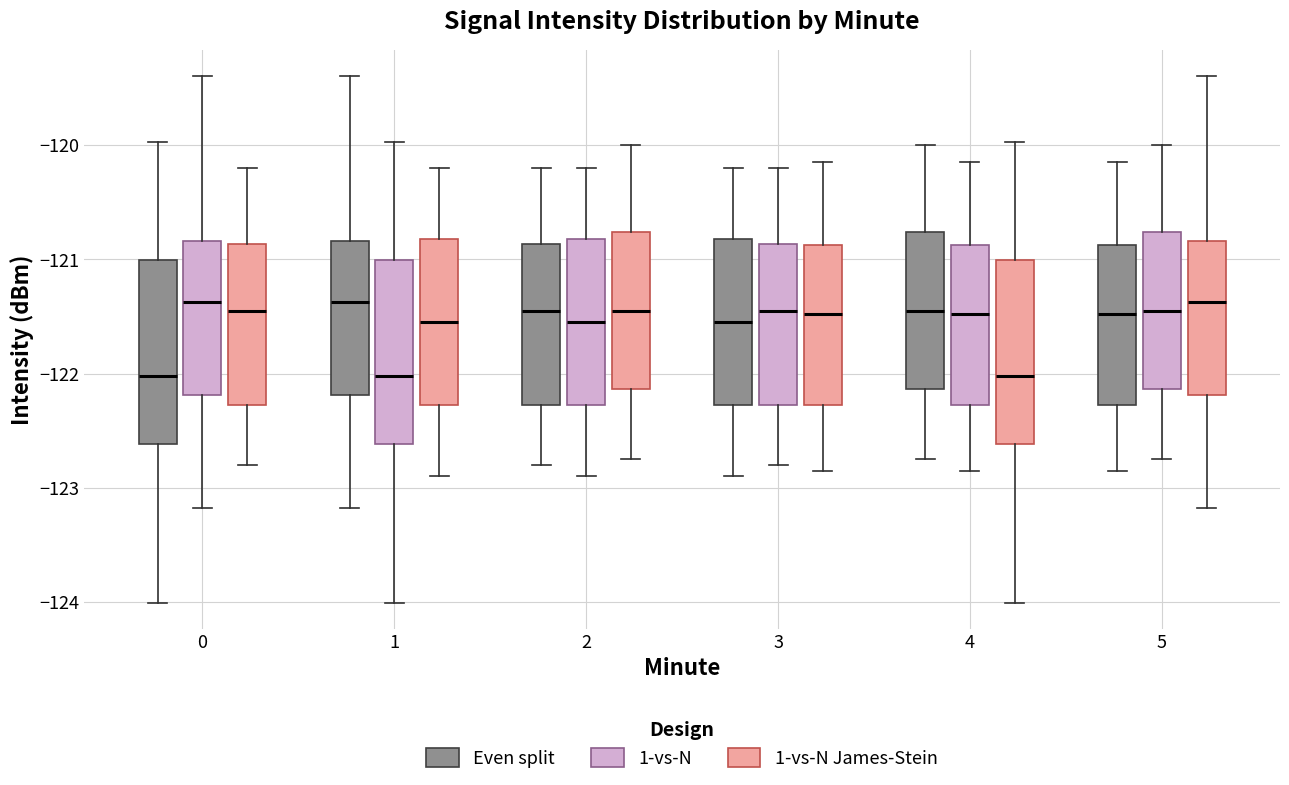

Reading left to right, transcribe this box plot: for each box, give where its median line is, the range the box spans, and where its two whiskers end, as read against the y-axis. The values are not printed on the chart, so give them approximately, as read against the axis.

0 (Even split): median -122.0, box -122.6 to -121.0, whiskers -124.0 to -120.0
0 (1-vs-N): median -121.4, box -122.2 to -120.8, whiskers -123.2 to -119.4
0 (1-vs-N James-Stein): median -121.4, box -122.3 to -120.9, whiskers -122.8 to -120.2
1 (Even split): median -121.4, box -122.2 to -120.8, whiskers -123.2 to -119.4
1 (1-vs-N): median -122.0, box -122.6 to -121.0, whiskers -124.0 to -120.0
1 (1-vs-N James-Stein): median -121.5, box -122.3 to -120.8, whiskers -122.9 to -120.2
2 (Even split): median -121.4, box -122.3 to -120.9, whiskers -122.8 to -120.2
2 (1-vs-N): median -121.5, box -122.3 to -120.8, whiskers -122.9 to -120.2
2 (1-vs-N James-Stein): median -121.4, box -122.1 to -120.8, whiskers -122.7 to -120.0
3 (Even split): median -121.5, box -122.3 to -120.8, whiskers -122.9 to -120.2
3 (1-vs-N): median -121.4, box -122.3 to -120.9, whiskers -122.8 to -120.2
3 (1-vs-N James-Stein): median -121.5, box -122.3 to -120.9, whiskers -122.8 to -120.1
4 (Even split): median -121.4, box -122.1 to -120.8, whiskers -122.7 to -120.0
4 (1-vs-N): median -121.5, box -122.3 to -120.9, whiskers -122.8 to -120.1
4 (1-vs-N James-Stein): median -122.0, box -122.6 to -121.0, whiskers -124.0 to -120.0
5 (Even split): median -121.5, box -122.3 to -120.9, whiskers -122.8 to -120.1
5 (1-vs-N): median -121.4, box -122.1 to -120.8, whiskers -122.7 to -120.0
5 (1-vs-N James-Stein): median -121.4, box -122.2 to -120.8, whiskers -123.2 to -119.4